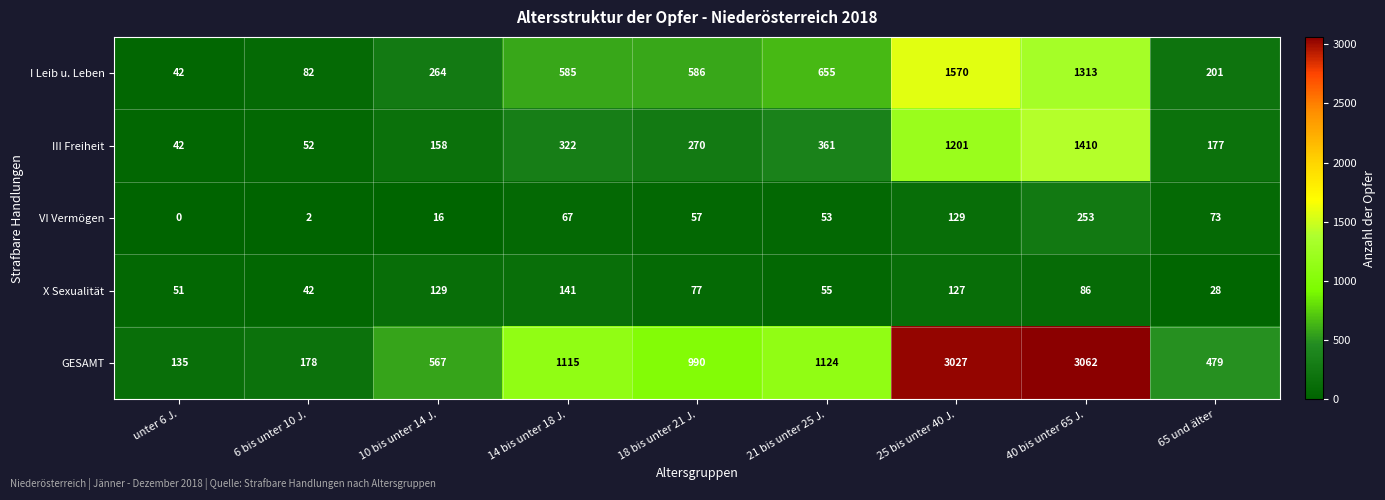

How many data points does each series have?

9